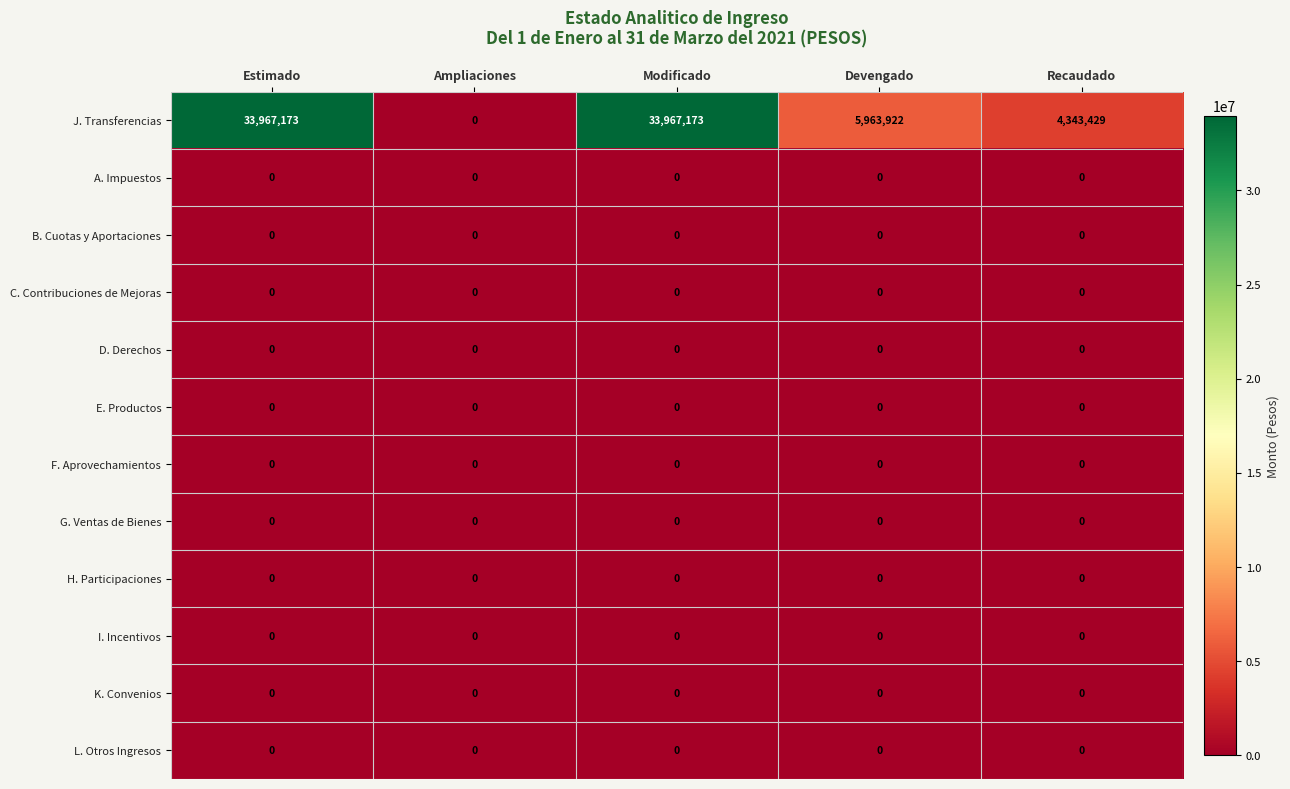

At how many categories does at least one series exceed 83622?

4